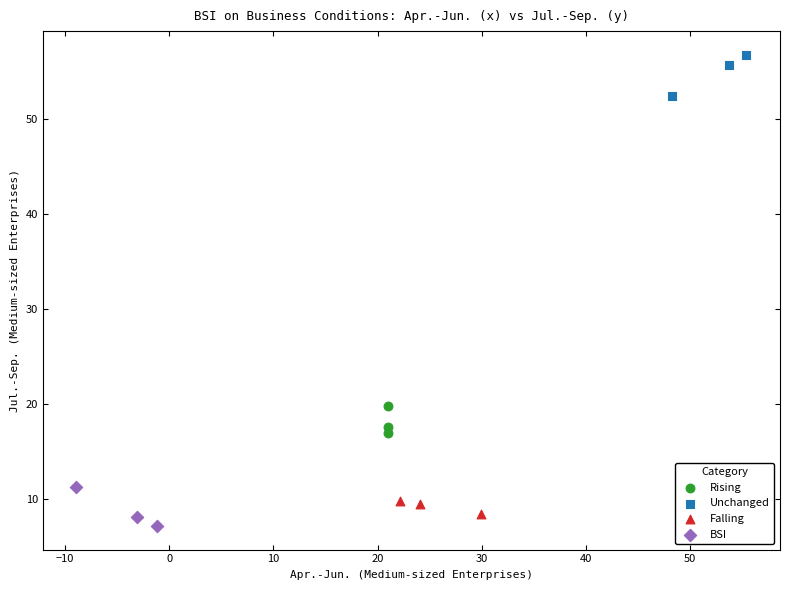

Which series contains the highest Y value?

Unchanged